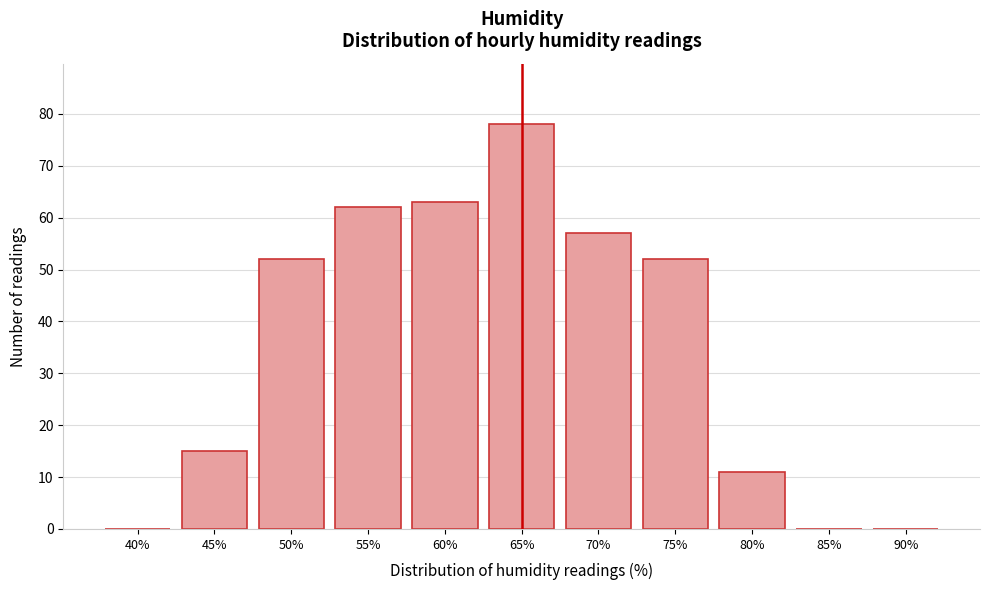

Reading left to right, list all the values displayed in this chart.

40%=0	45%=15	50%=52	55%=62	60%=63	65%=78	70%=57	75%=52	80%=11	85%=0	90%=0